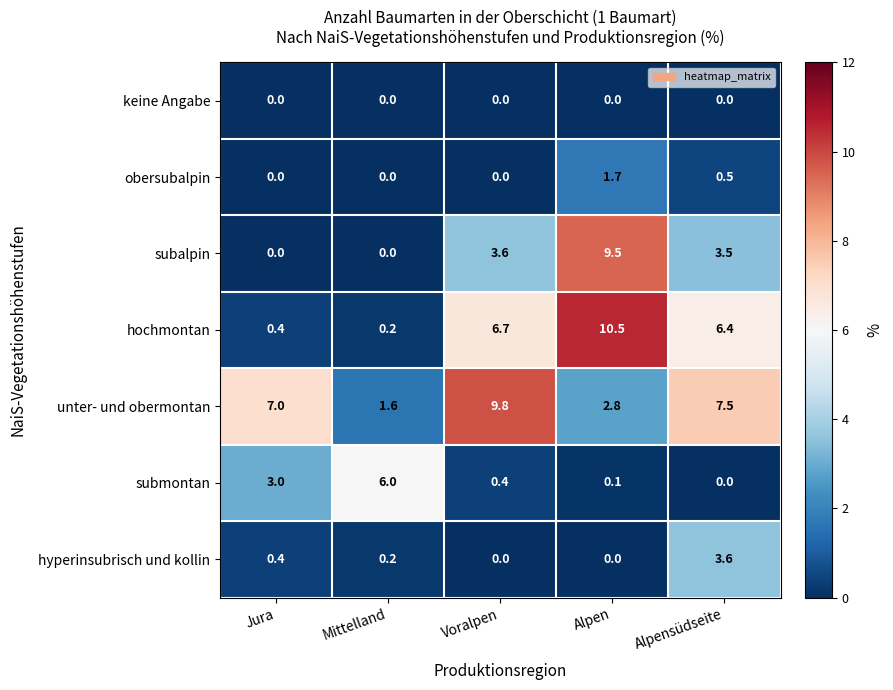

Count the number of categories in the chart.

5